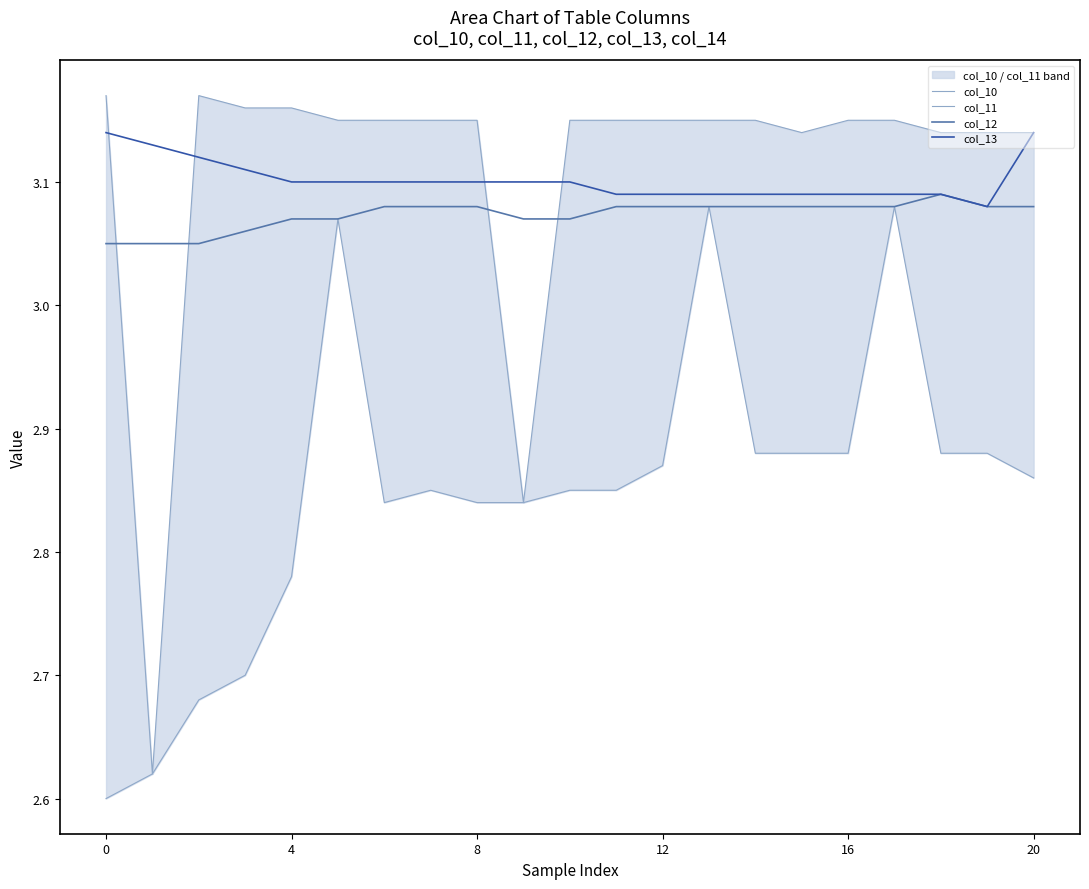

What is the total value across all series at 9?

11.8